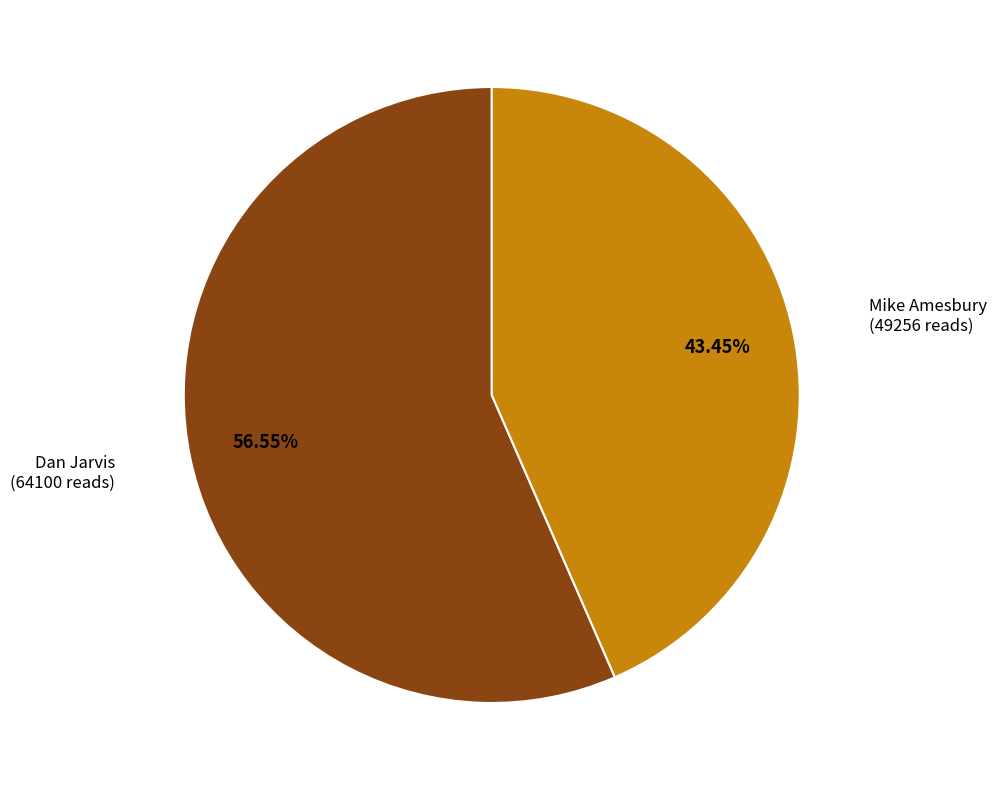

Does Dan Jarvis (64100 reads) represent more than half of the total?

Yes